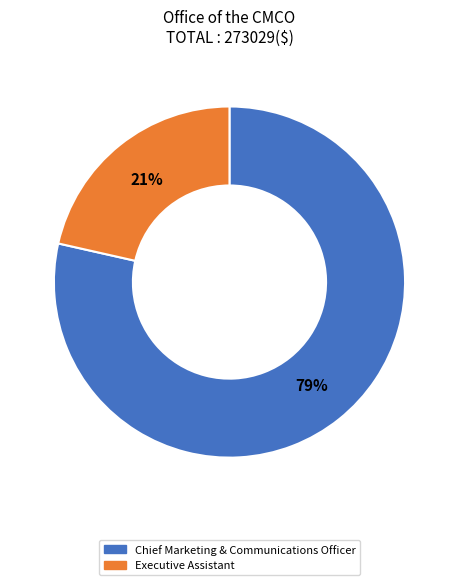

Between Chief Marketing & Communications Officer and Executive Assistant, which is larger?

Chief Marketing & Communications Officer